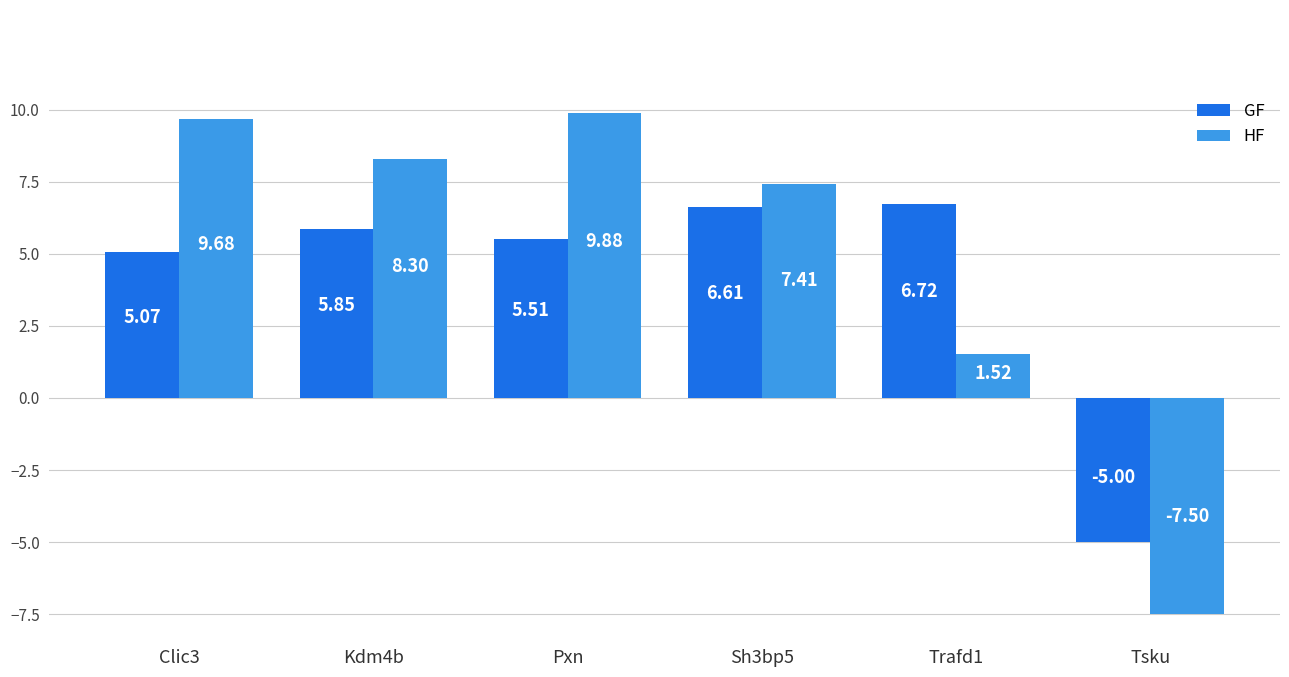

The value of HF at Kdm4b is 3.8. True or false?

False